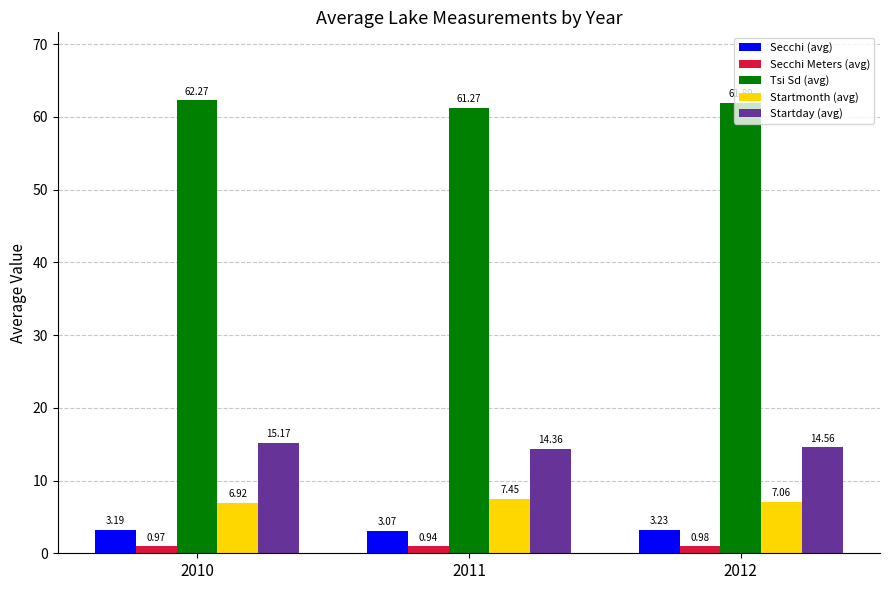

Which series has the widest spread of values?

Tsi Sd (avg)